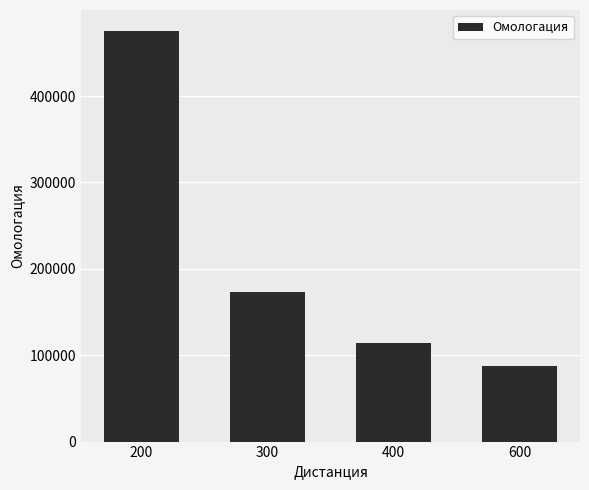

Are the bars horizontal?

No